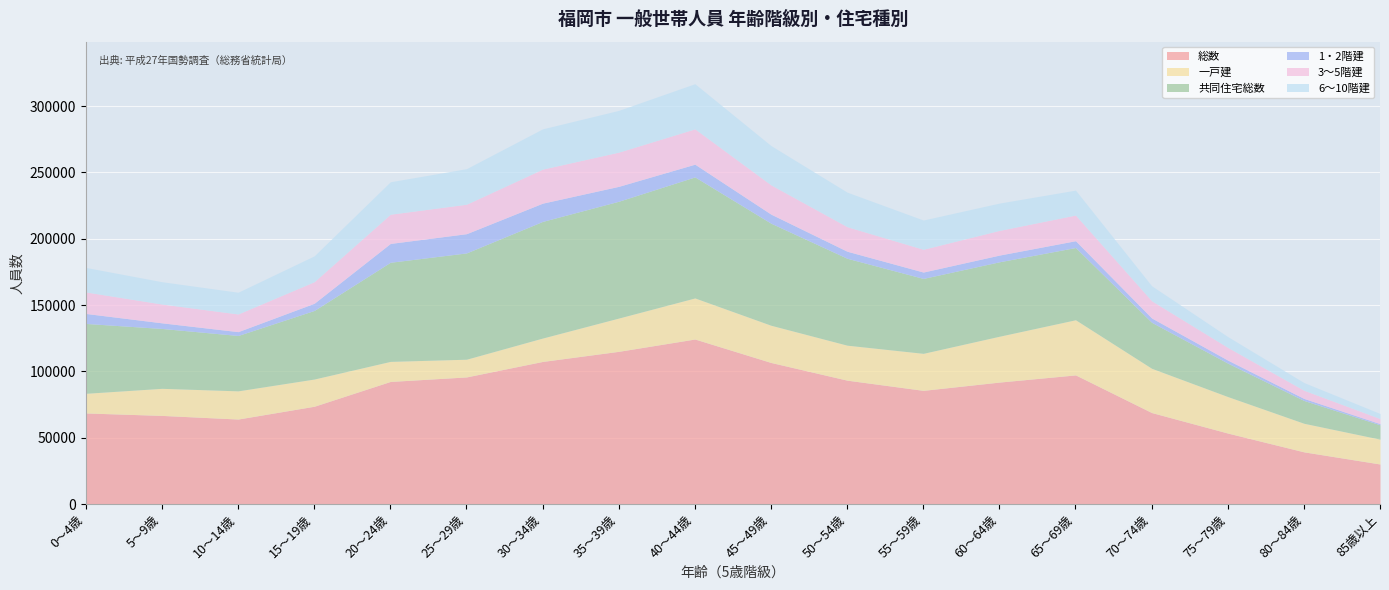

Which has a higher value, 15～19歳 or 75～79歳?

15～19歳